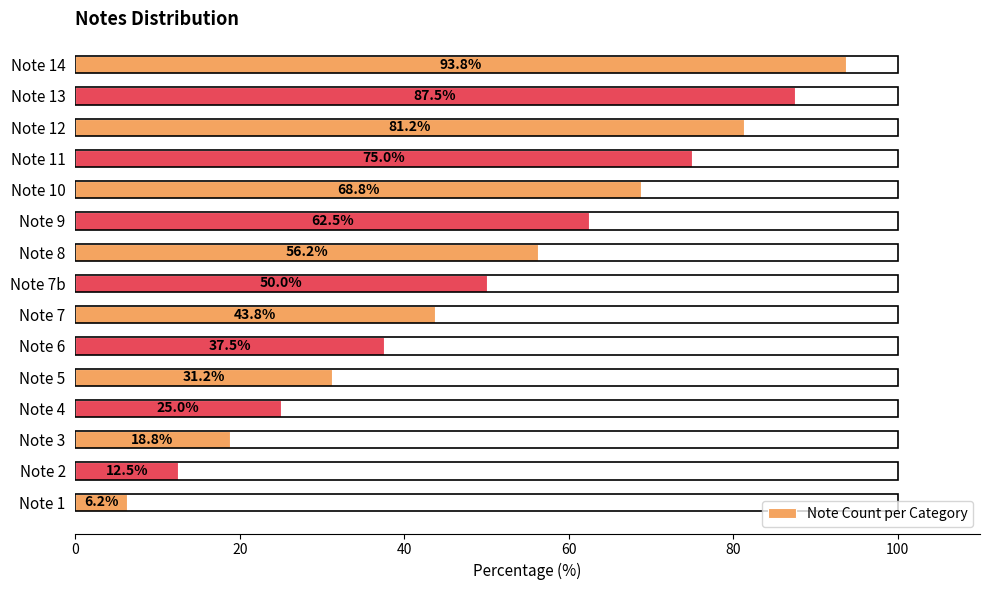

What is the ratio of the value at Note 7b to the value at Note 4?

2.0